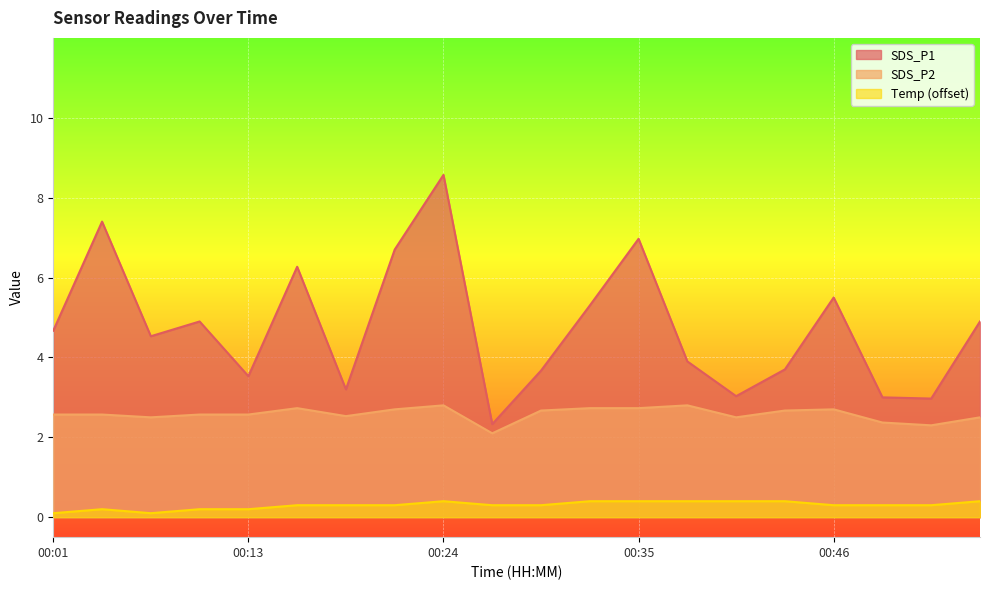

What is the difference between the Temp values at 00:49 and 00:54?

0.1